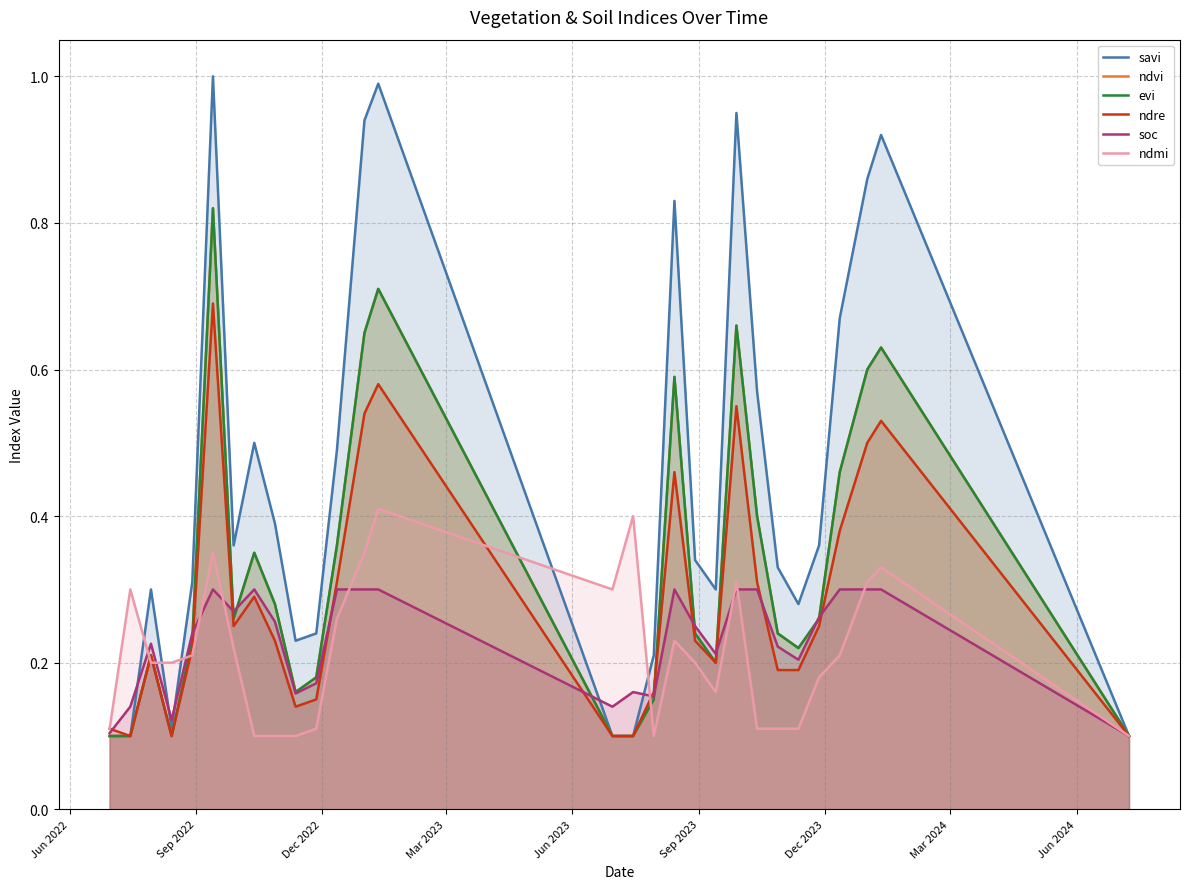

At which category does ndvi reach its first local peak?

Dec 2022